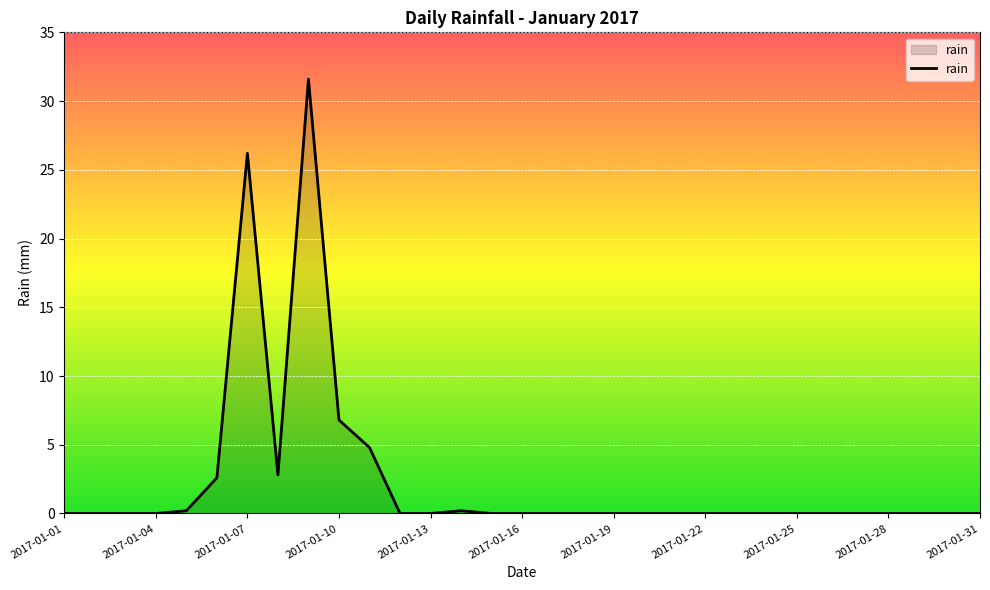

What is the greatest value displayed?

31.6